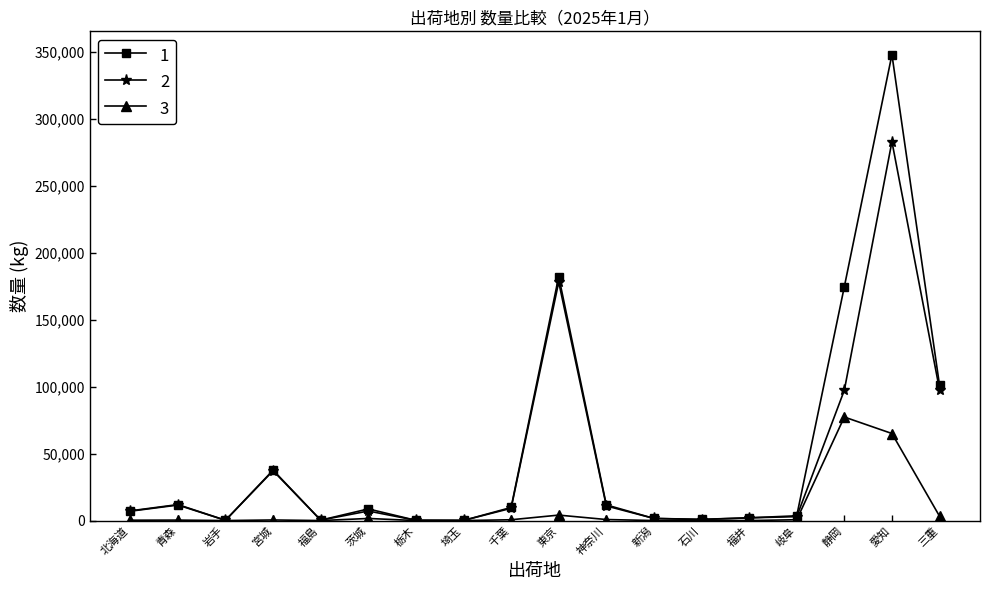

List the series in order of their overall mean, lowest first.

3, 2, 1